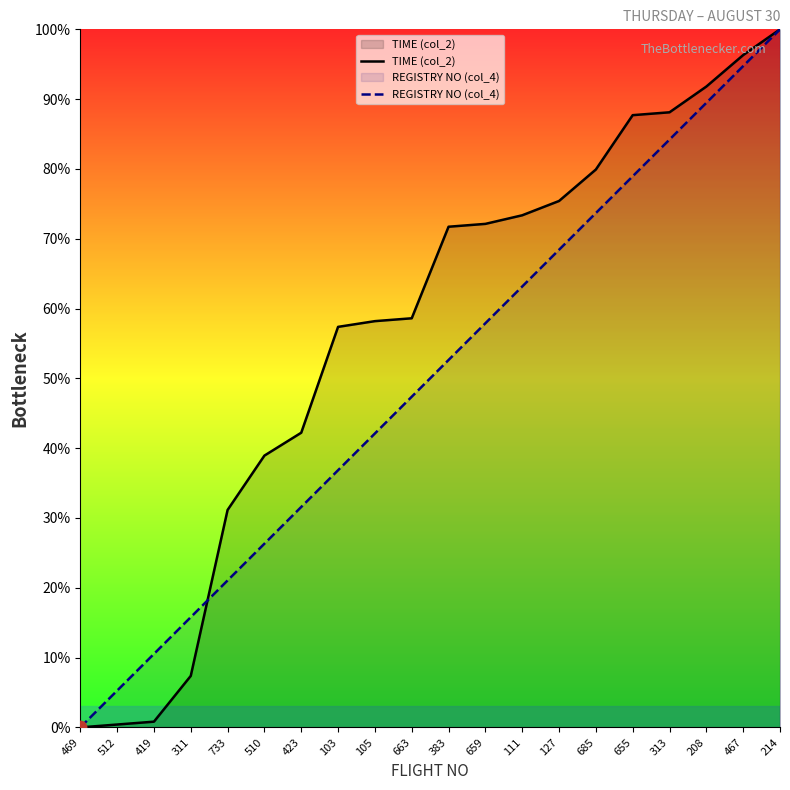

What is the total value across all series at 423?

73.8